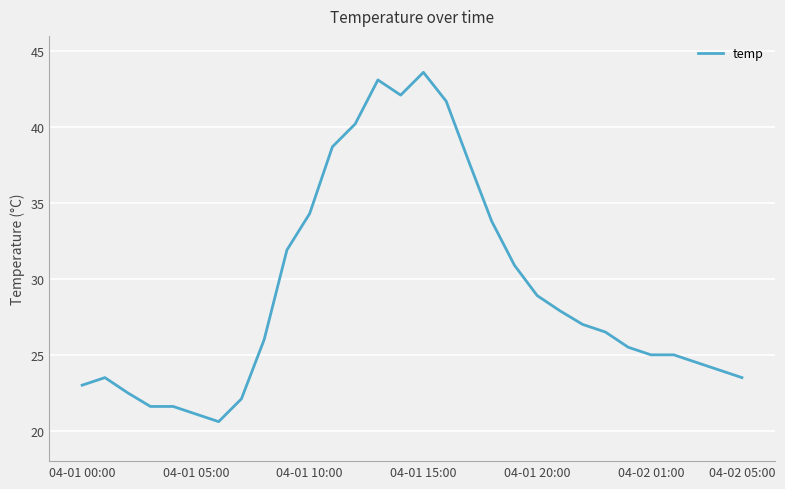

What is the difference between the maximum and minimum values?

23.0